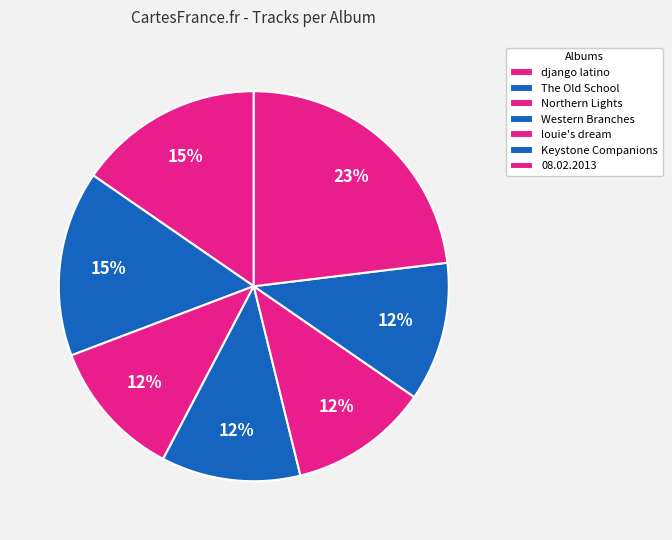

Is it true that Northern Lights is 12% of the pie?

True